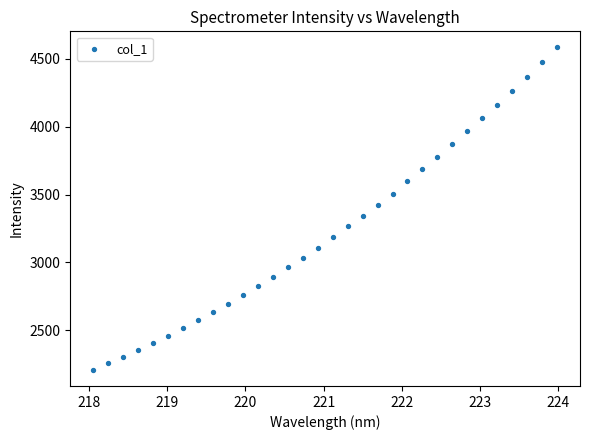

What is the range of Y values (max minus min)?

2372.6